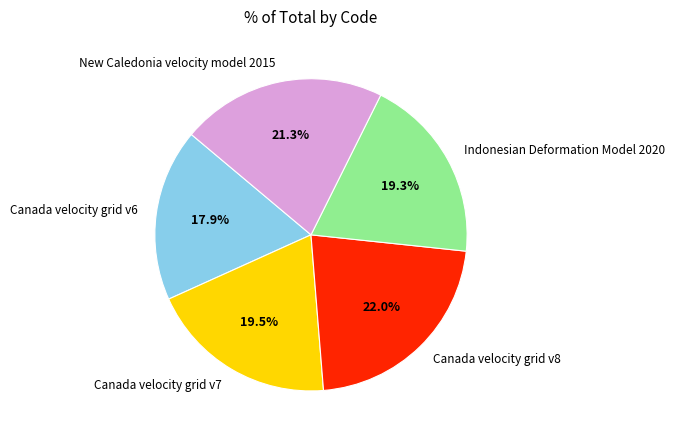

Approximately how many times larger is the value at New Caledonia velocity model 2015 compared to Indonesian Deformation Model 2020?

1.1